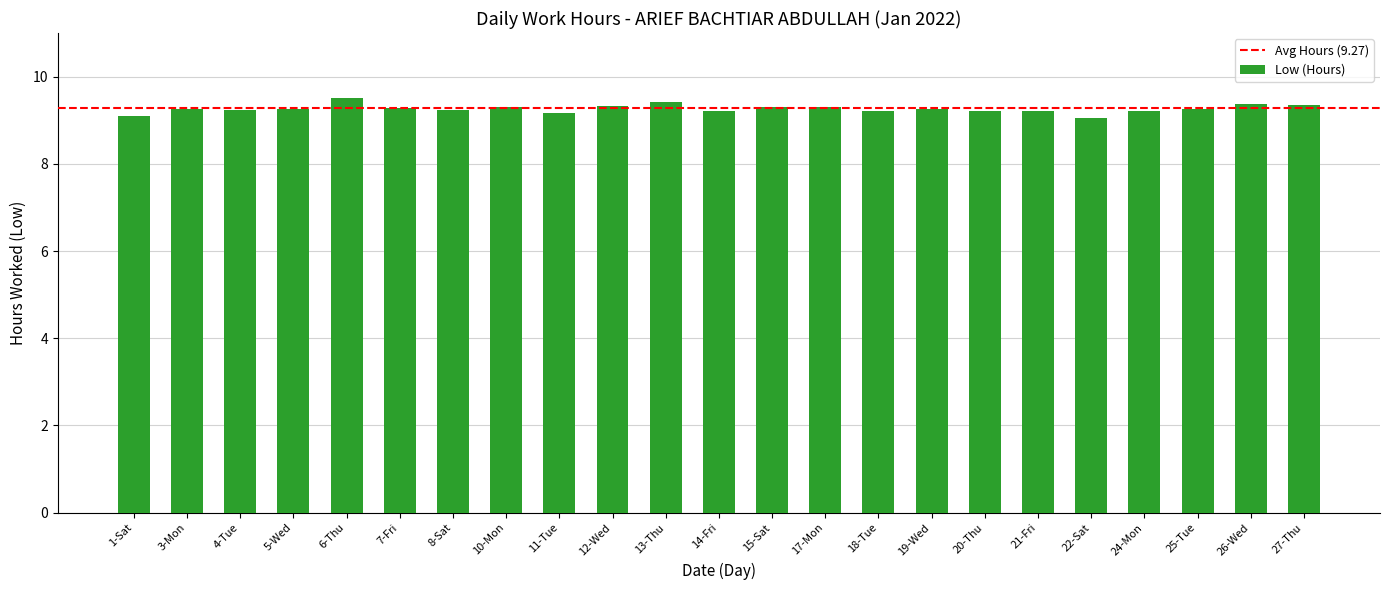

Approximately how many times larger is the value at 22-Sat compared to 26-Wed?

1.0